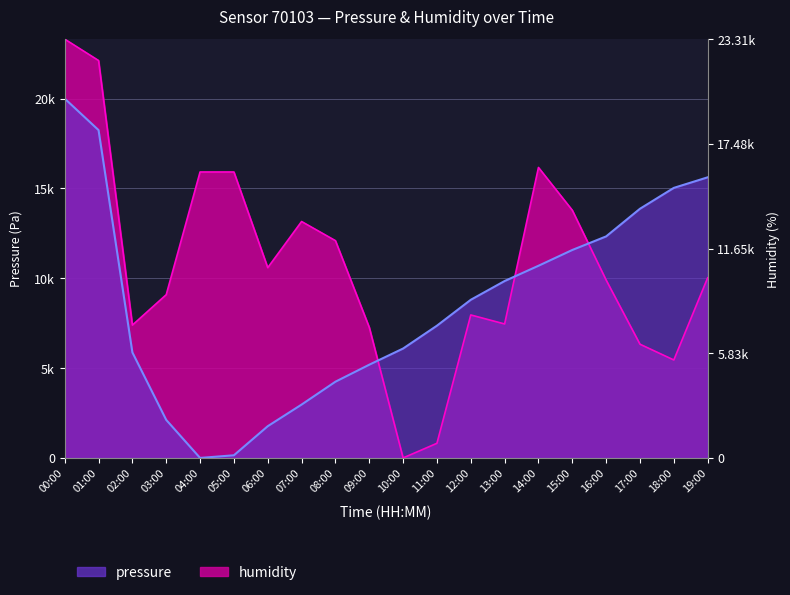

Between which two adjacent categories do pressure and humidity first intersect?

09:00 and 10:00